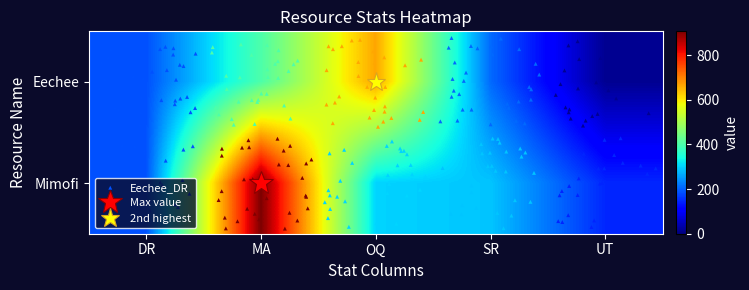

Which series has the largest total across all categories?

Mimofi